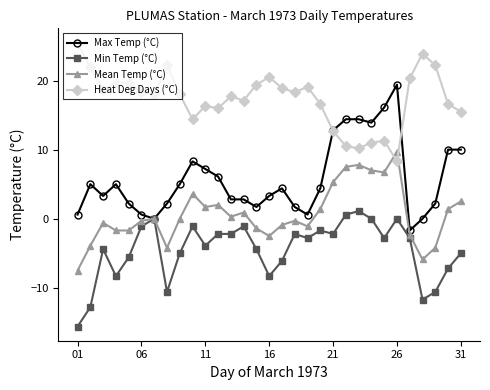

Which series has the widest spread of values?

Max Temp (°C)